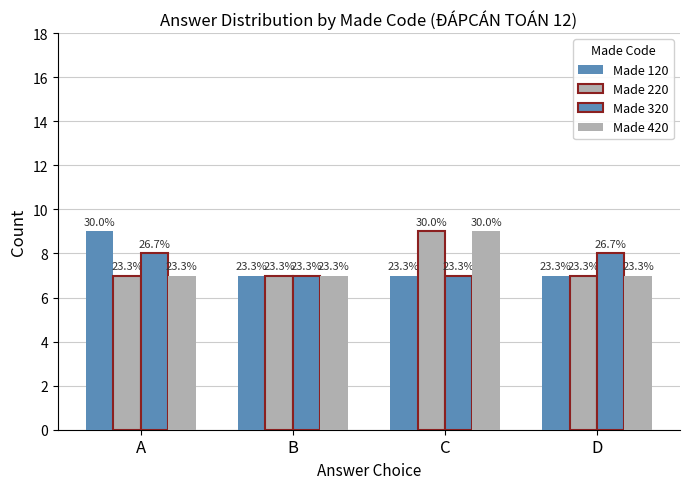

How many bars are there in each group?

4